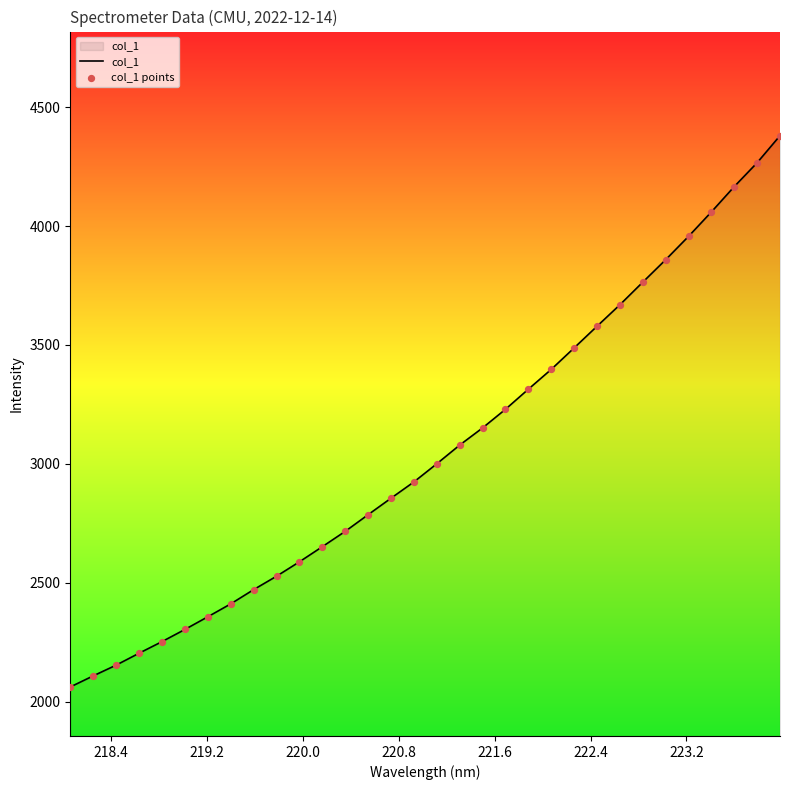

What is the maximum value shown in the chart?

4380.1